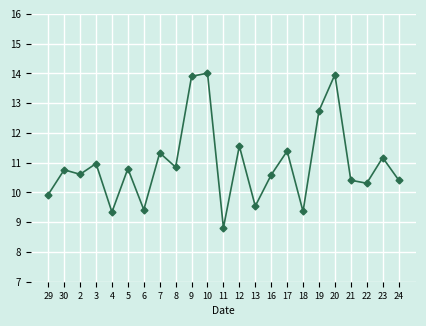

True or false: the data shows 11.3 at 7.

True